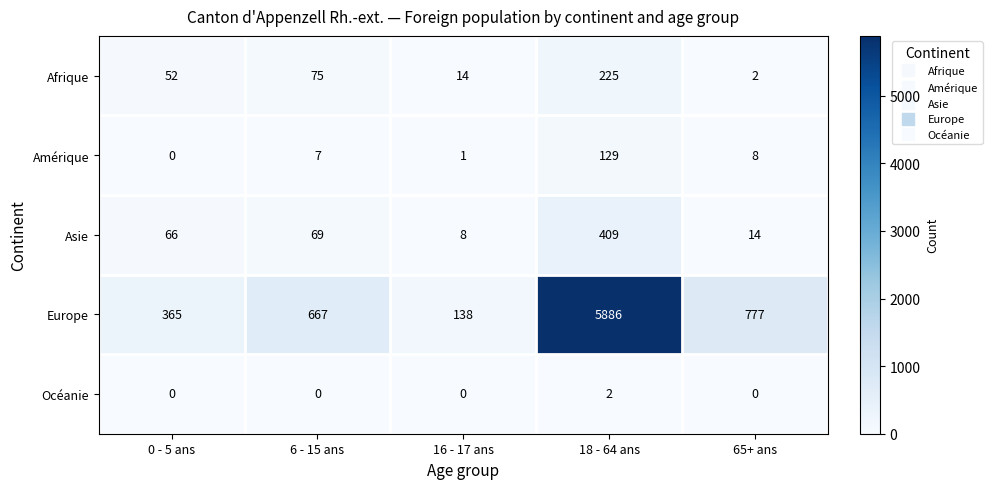

How many data points does each series have?

5